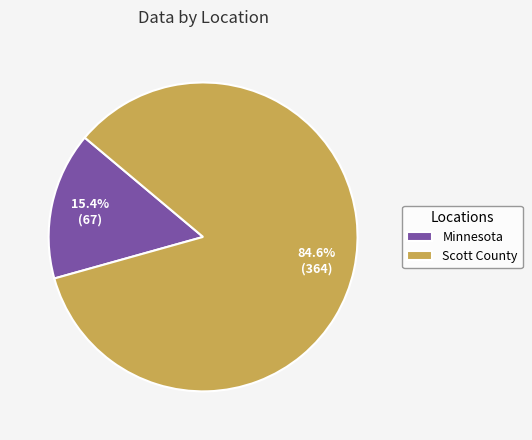

Which slice is the largest?

Scott County